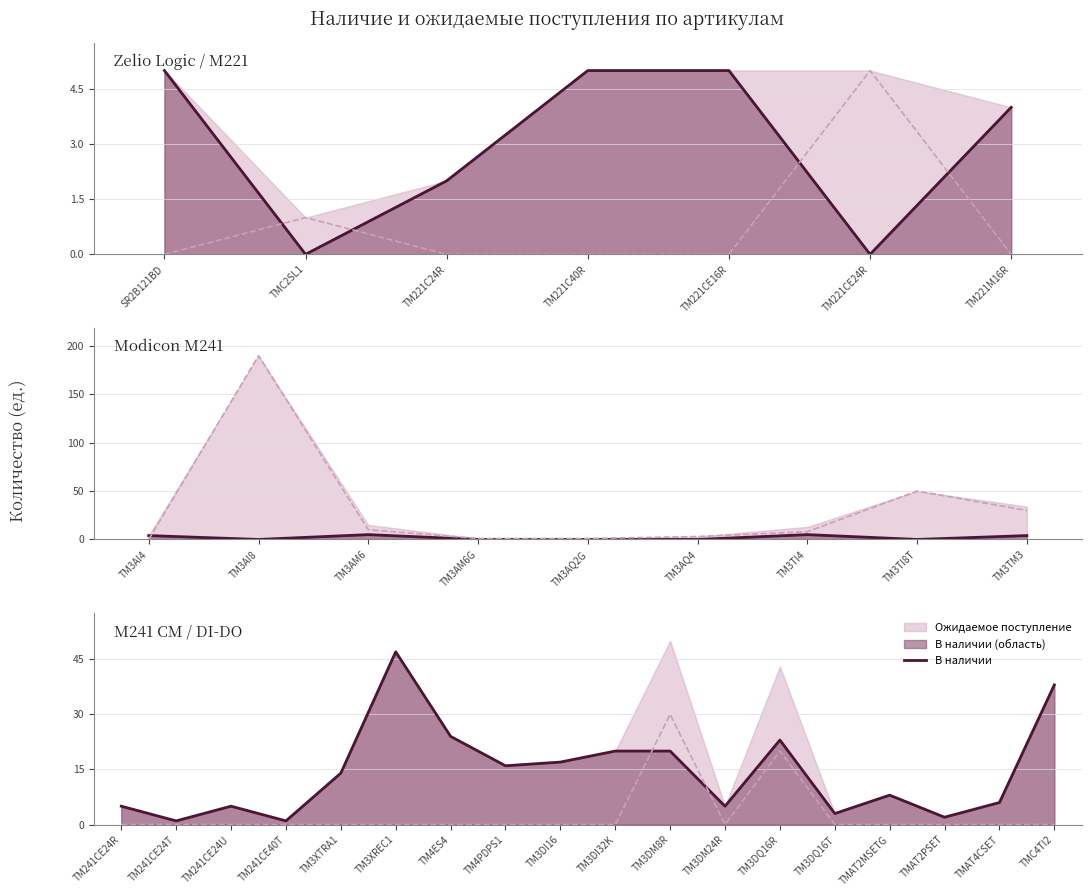

At TM3DI16, list the series in order from smallest to largest.

Ожидаемое поступление (линия), В наличии